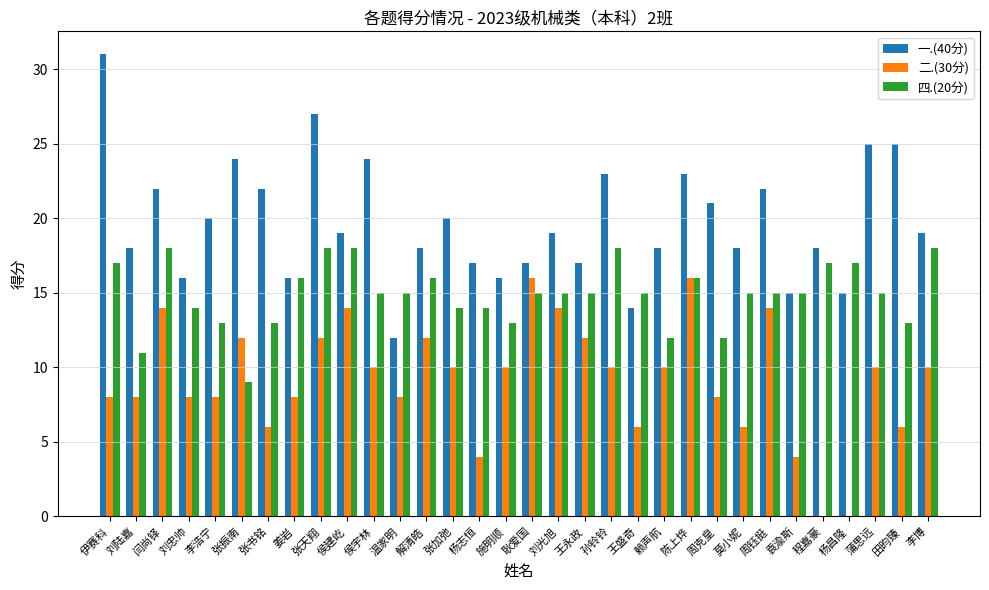

True or false: 一.(40分) has a value of 34 at 刘光旭.

False